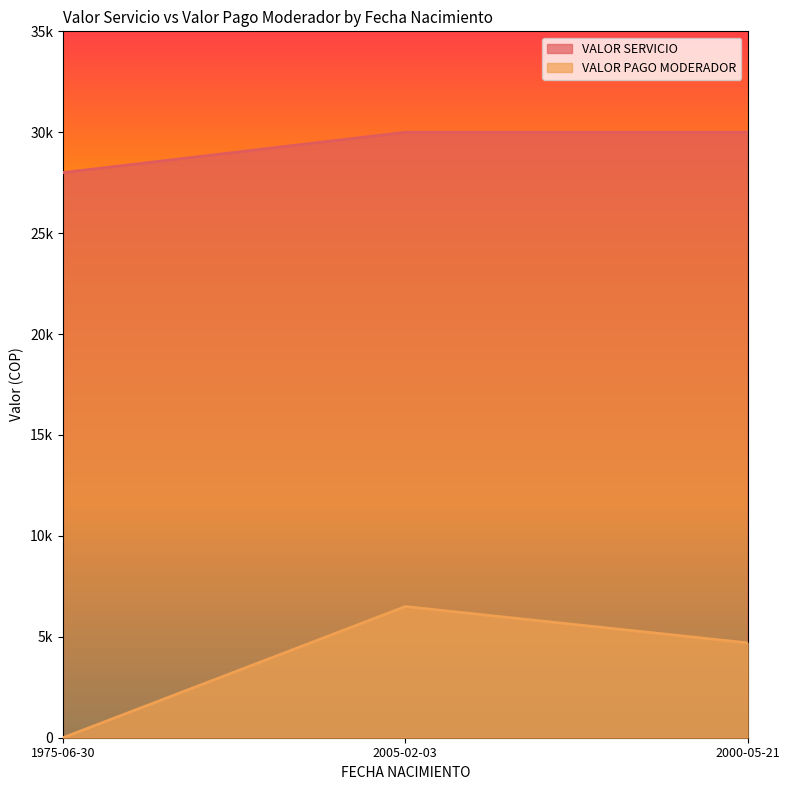

Which has a higher value, 2000-05-21 or 1975-06-30?

2000-05-21